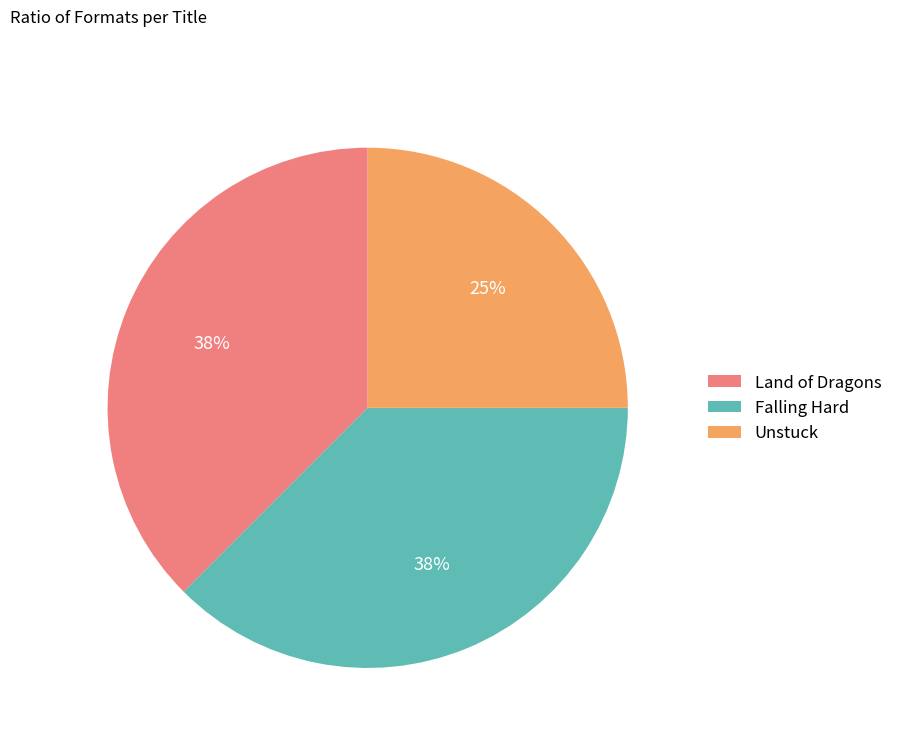

How many segments does this pie chart have?

3